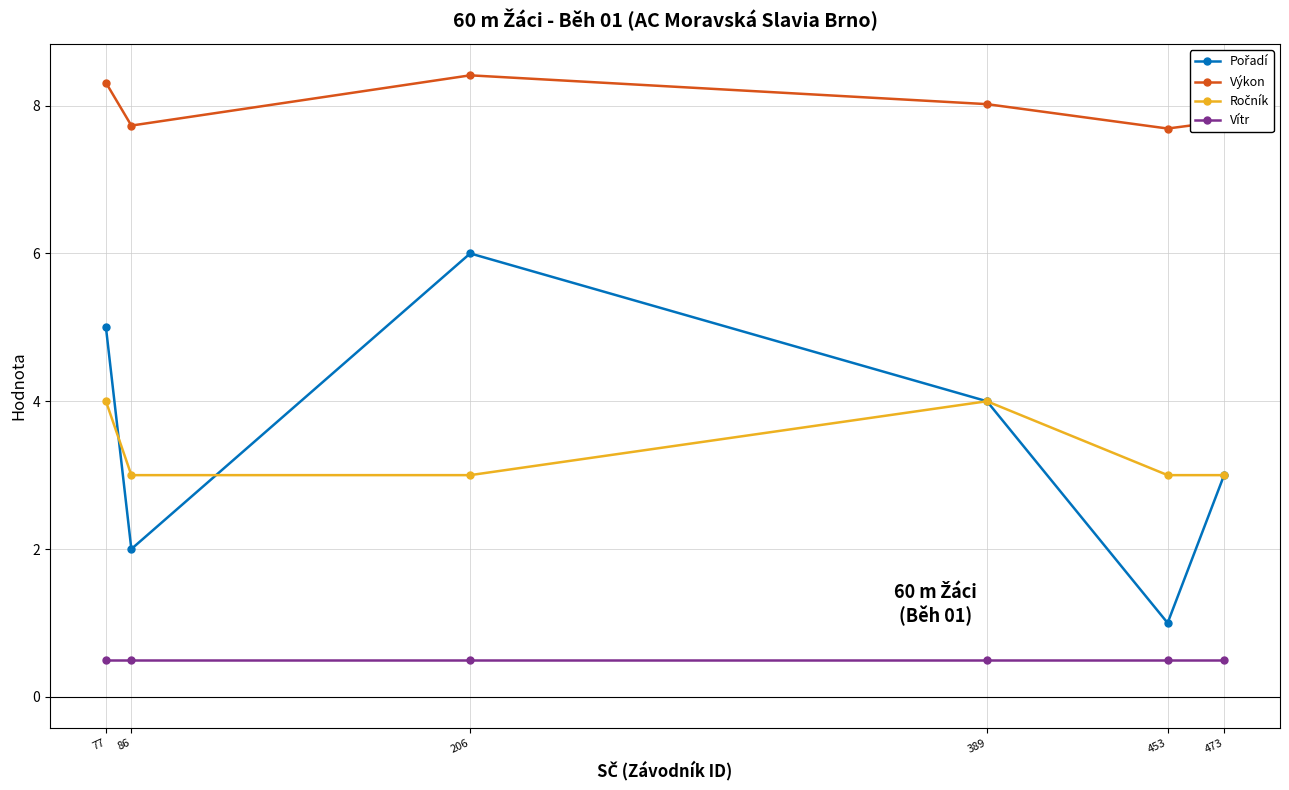

What is the sum of all Vítr values?

3.0